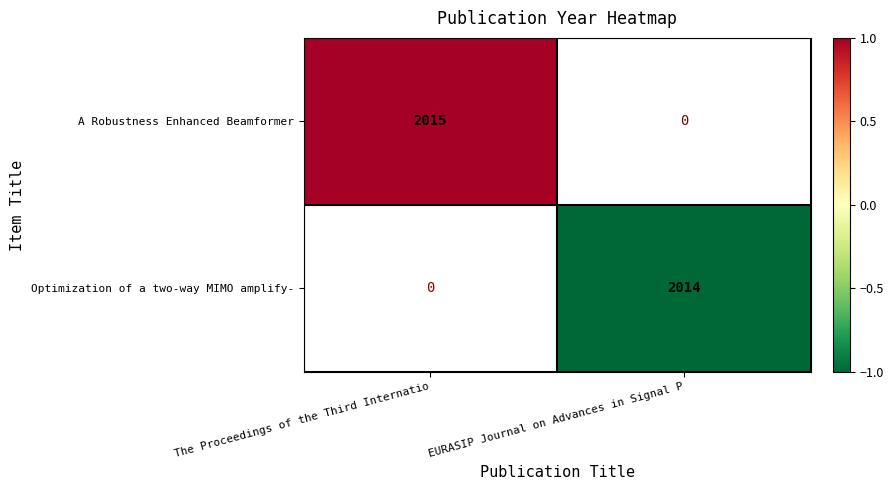

The A Robustness Enhanced Beamformer series shows 0.4 at The Proceedings of the Third Internatio. True or false?

False